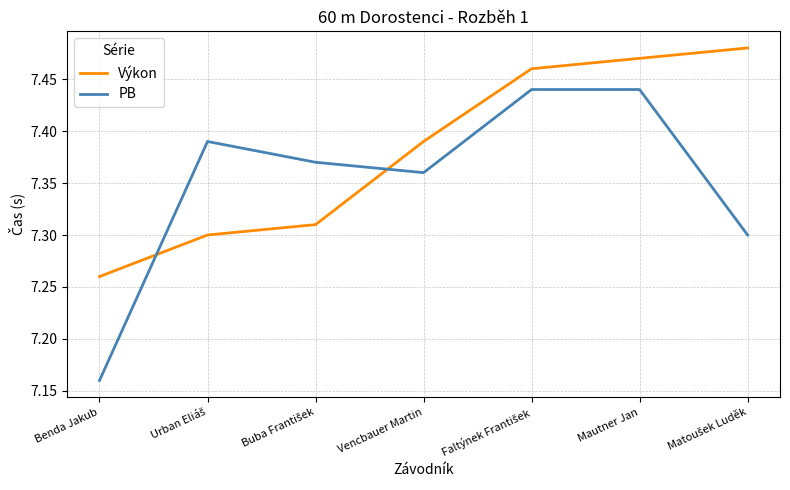

List the series in order of their peak value, lowest first.

PB, Výkon